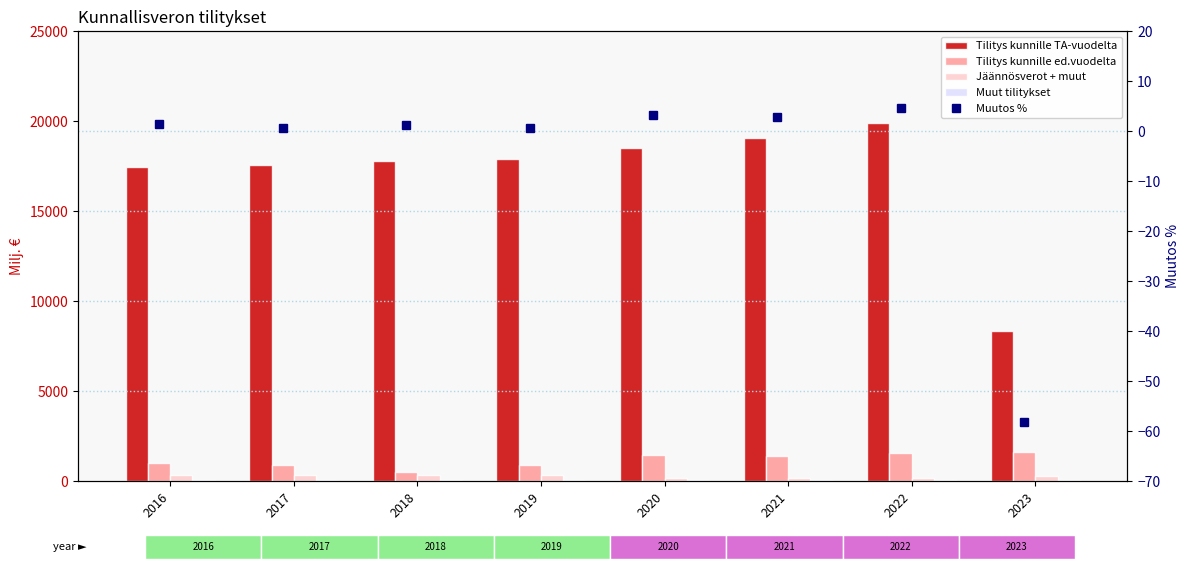

Which series has the largest total across all categories?

Tilitys kunnille TA-vuodelta